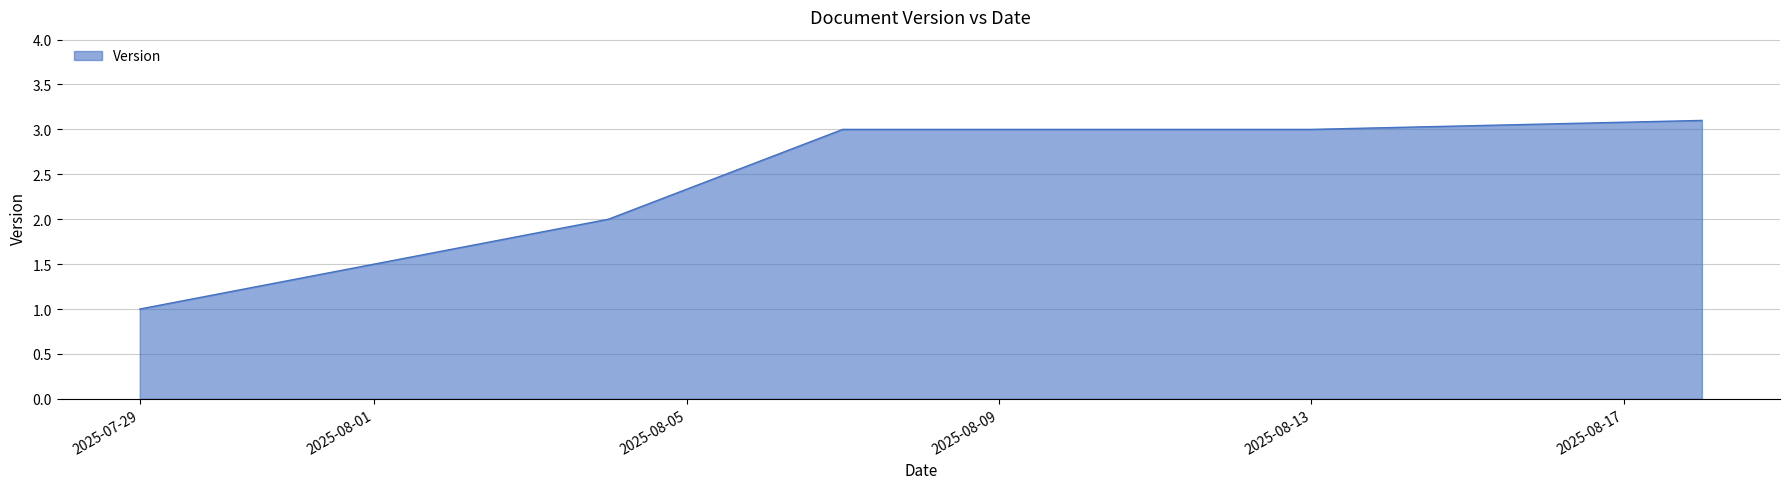

Reading left to right, list all the values displayed in this chart.

1.0	2.0	3.0	3.0	3.0	3.0	3.0	3.1	3.1